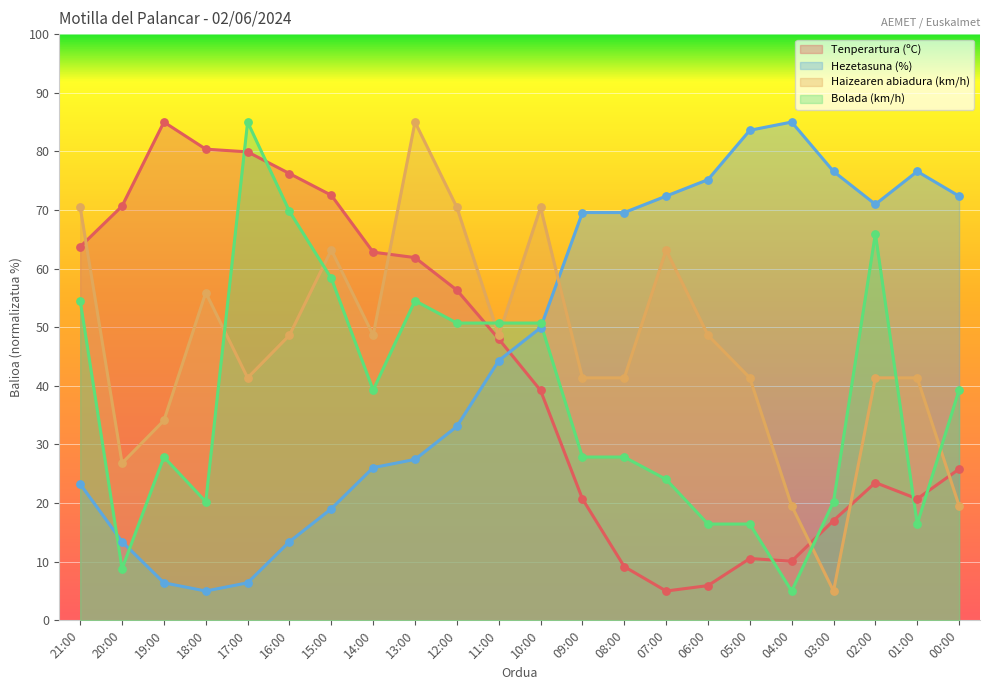

What is the total value across all series at 08:00?

147.9